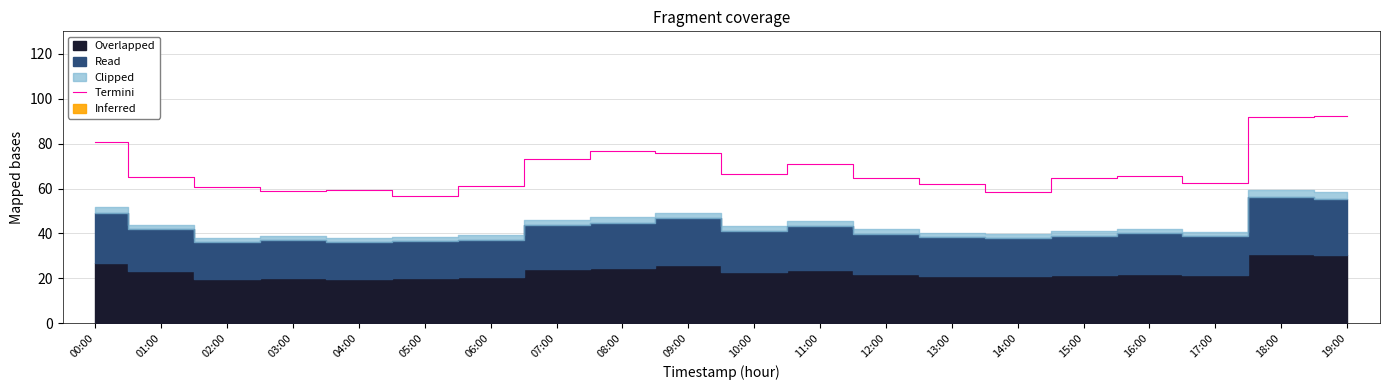

The chart shows a value of 92.2 at 12:00. True or false?

False